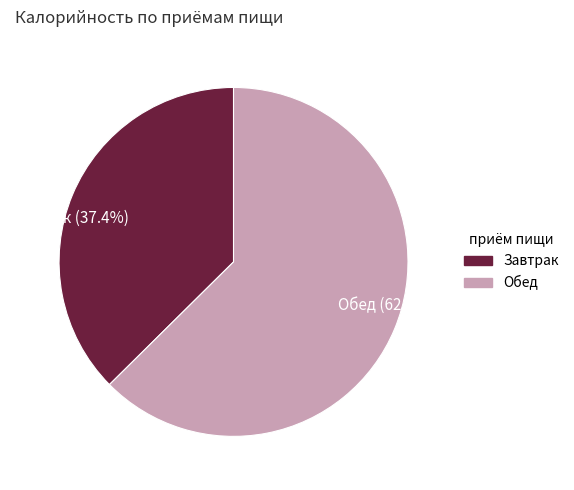

Does any single category account for the majority?

Yes